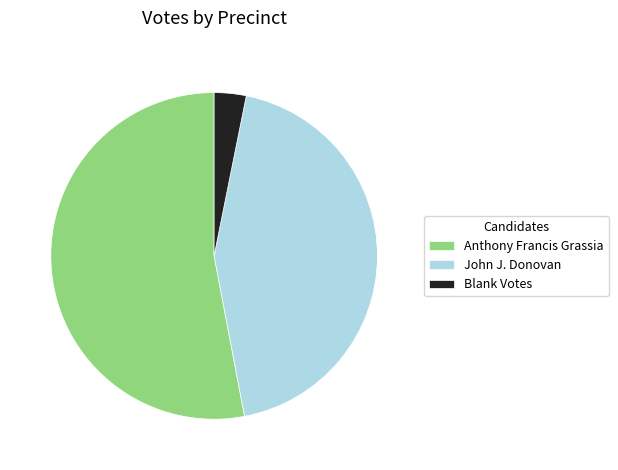

Does any single category account for the majority?

Yes